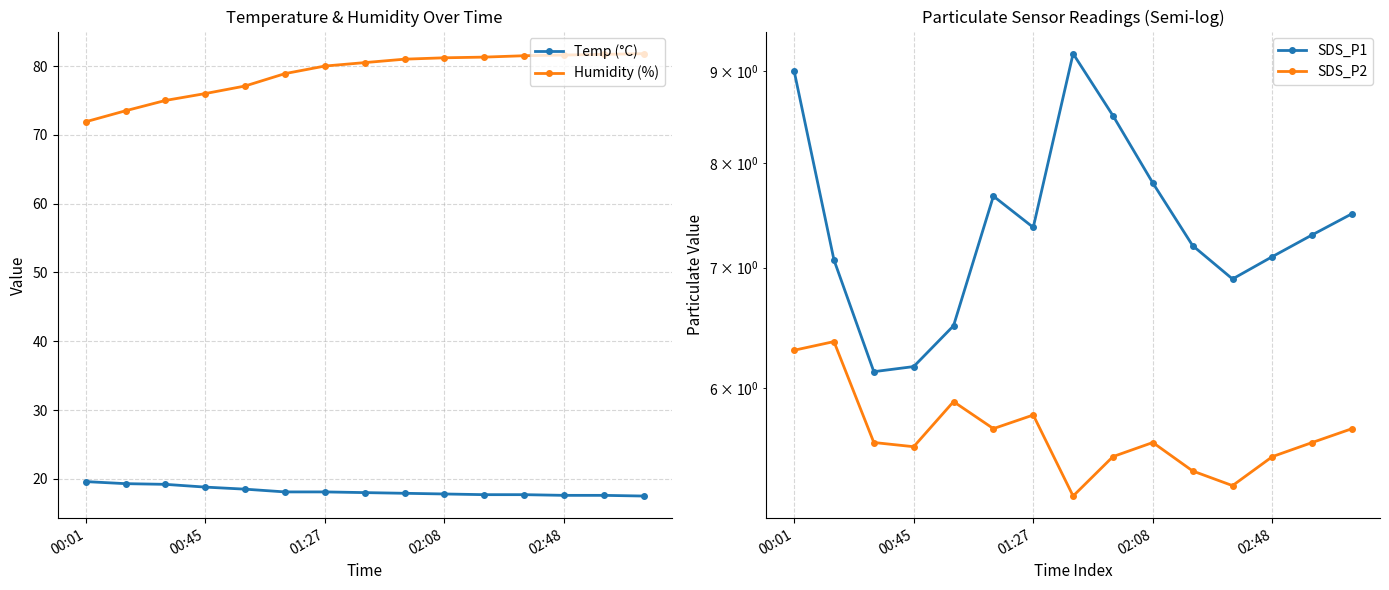

Where is the first local maximum for SDS_P1?

5